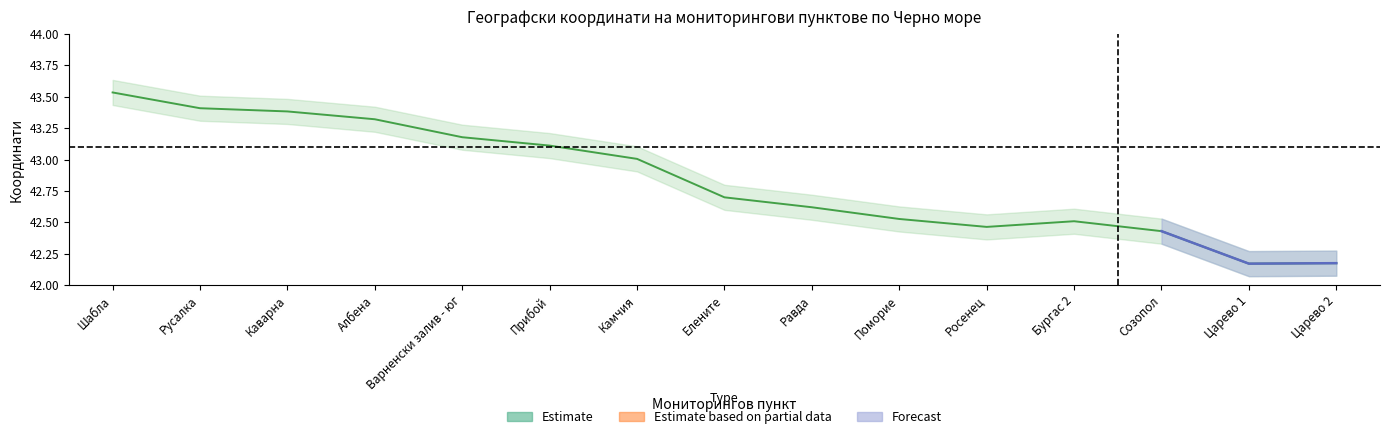

What is the difference between the maximum and minimum values in the Y координата series?

1.4